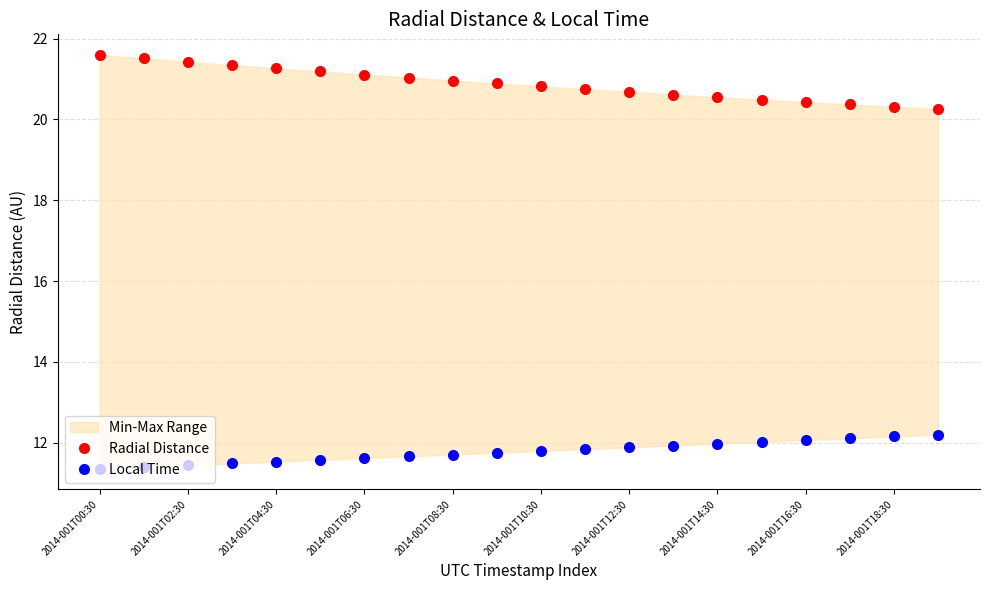

How many lines are shown in the chart?

2